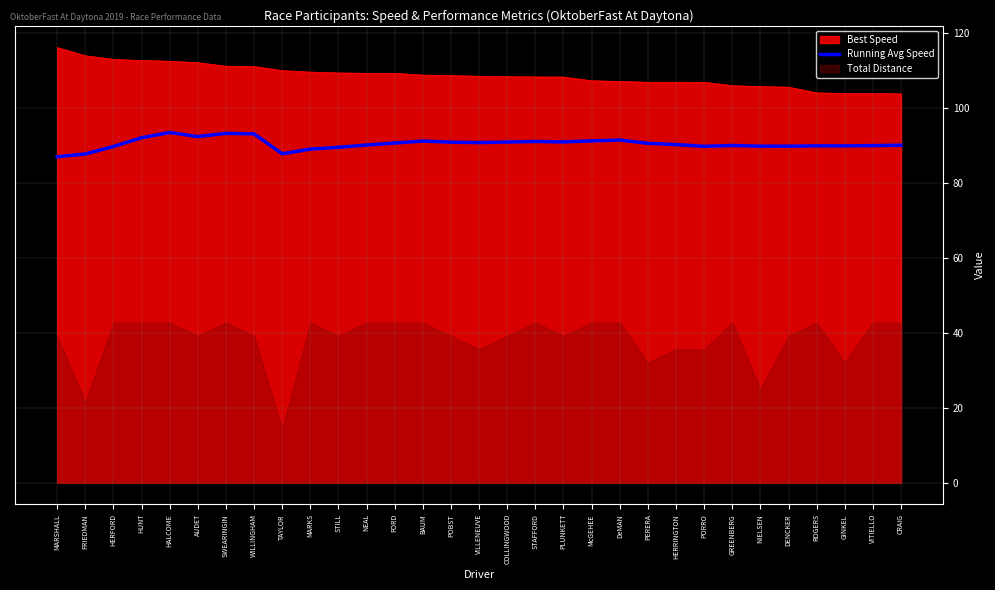

Is it true that the value at MARSHALL is 87.0?

True